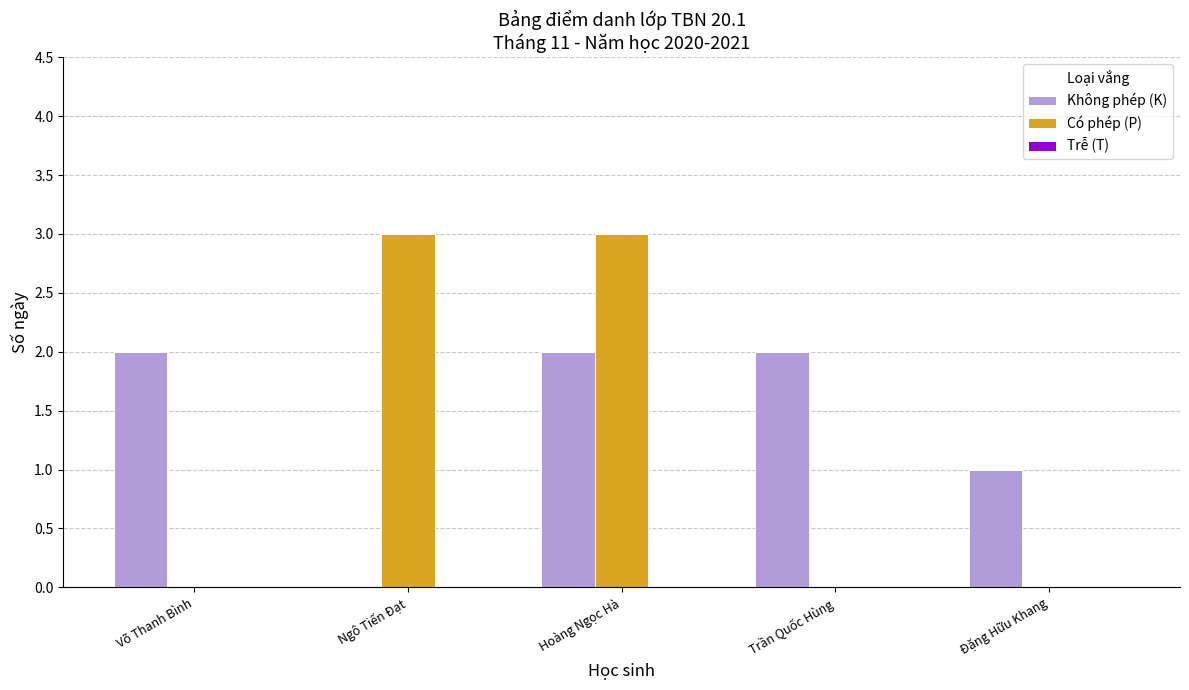

The Có phép (P) series shows 0 at Trần Quốc Hùng. True or false?

True